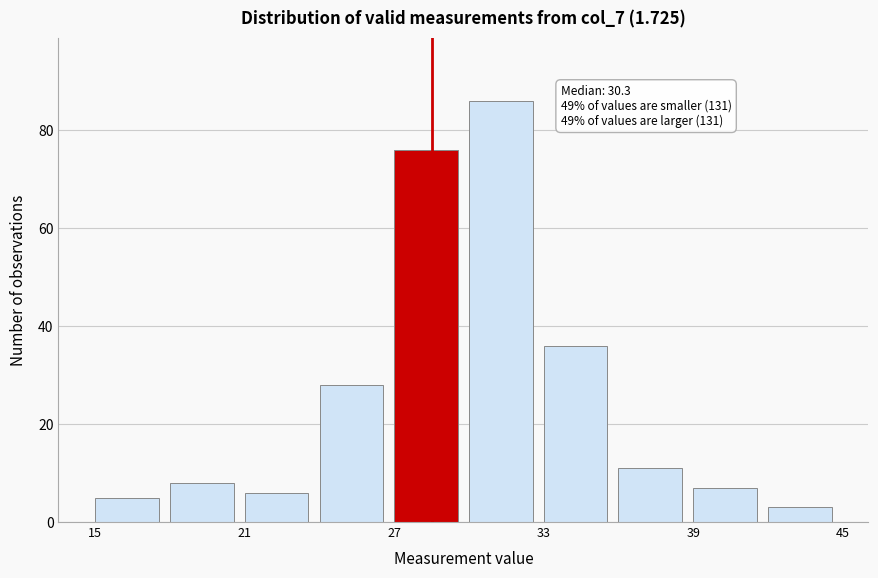

Around what value on the x-axis is the tallest bar? Give the approximate position of its centre, as read against the axis.

31